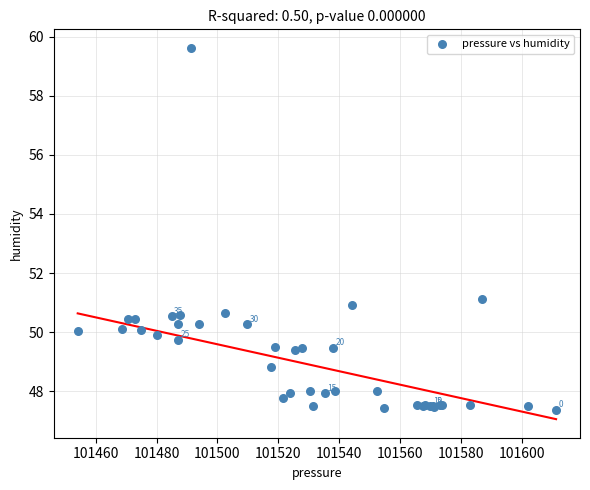

What Y value in the scatter plot is closest to 53?

51.1